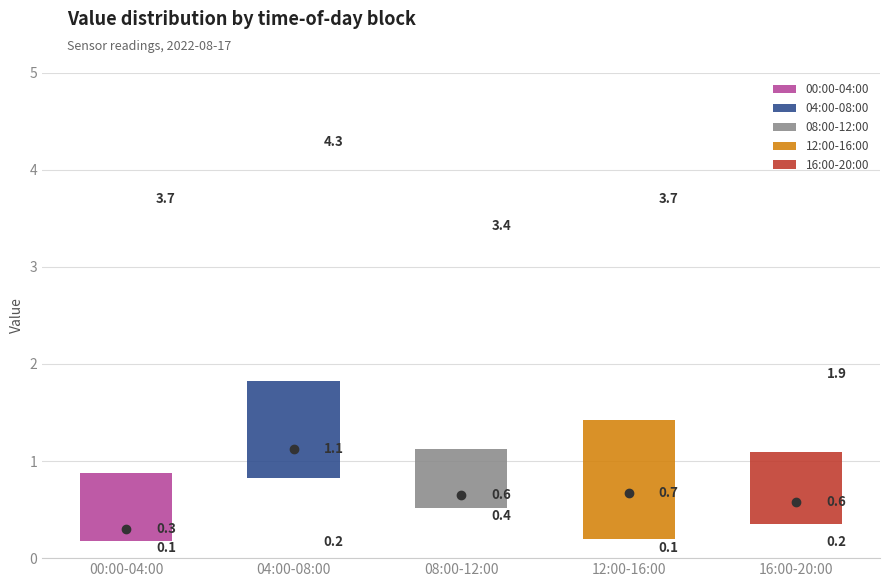

Which box has the highest median line?

04:00-08:00